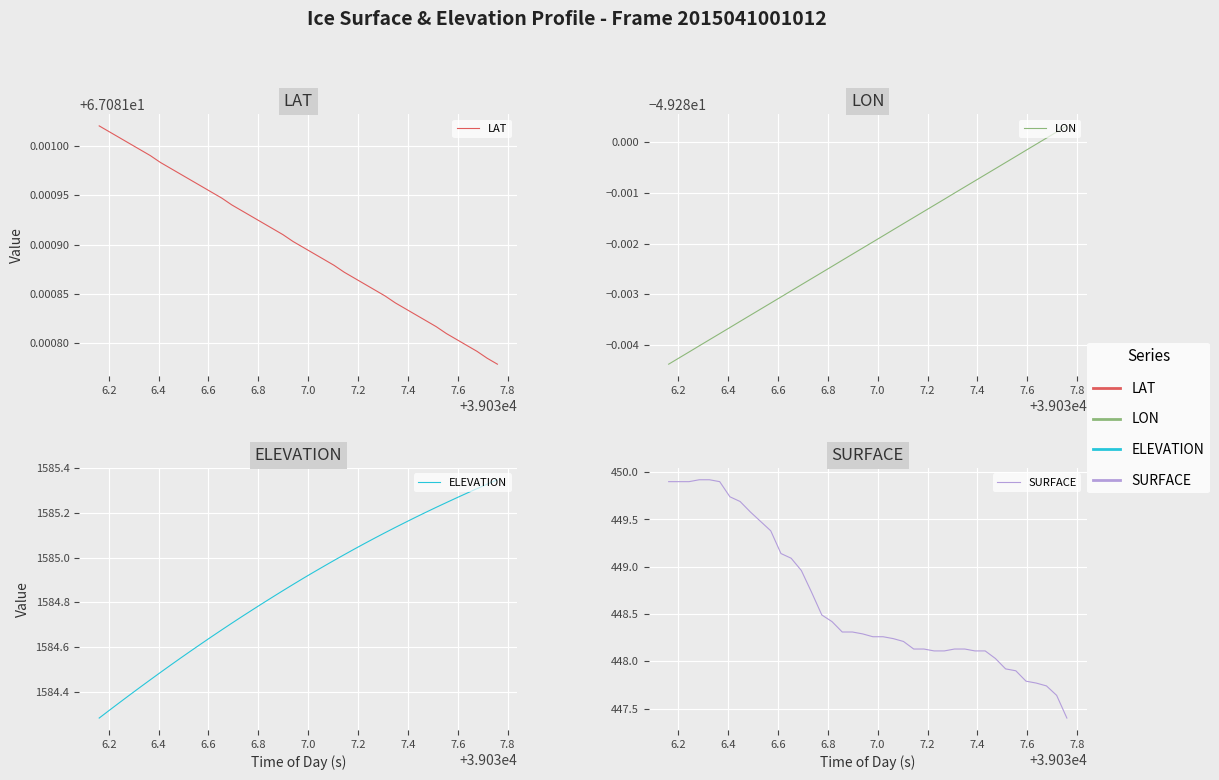

Which series has the widest spread of values?

SURFACE